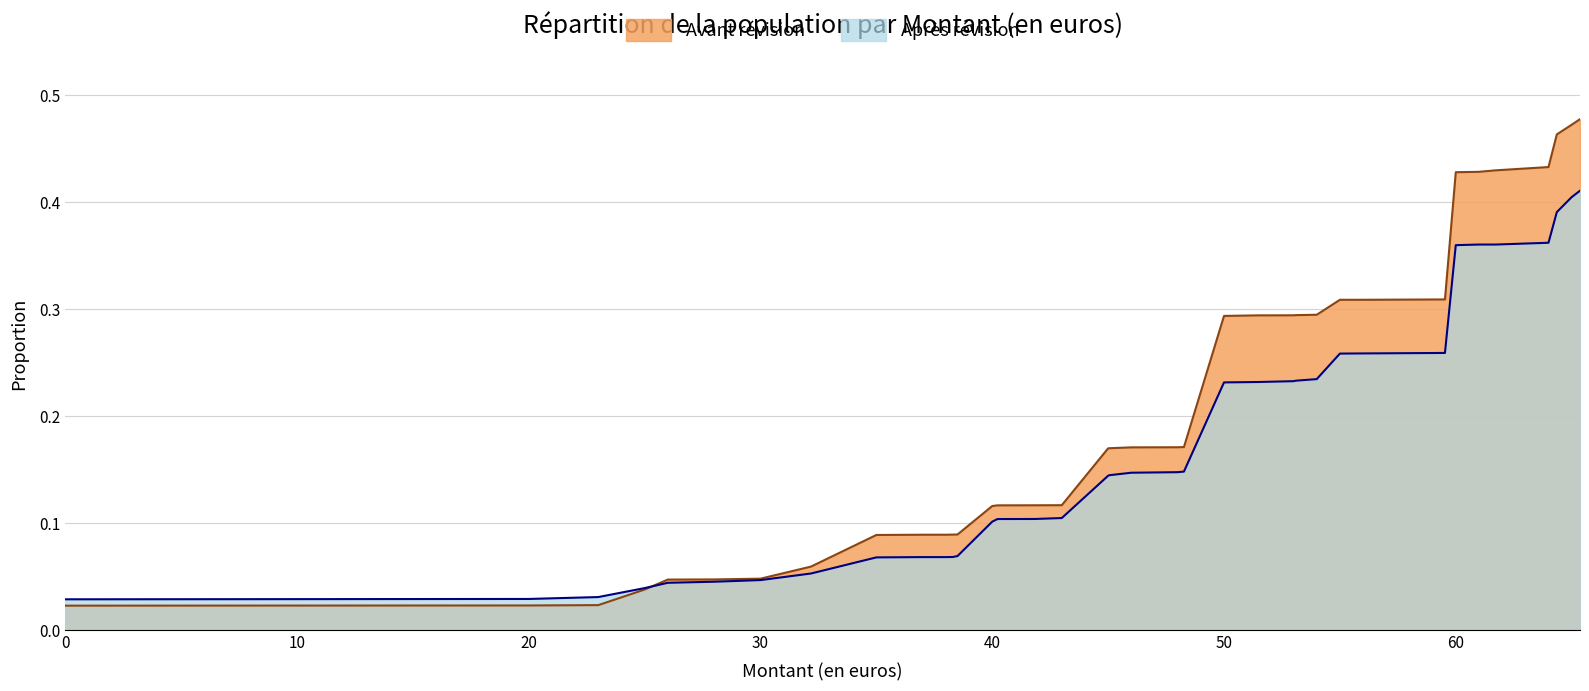

Between 0 and 25, which series saw the biggest shift?

Avant révision